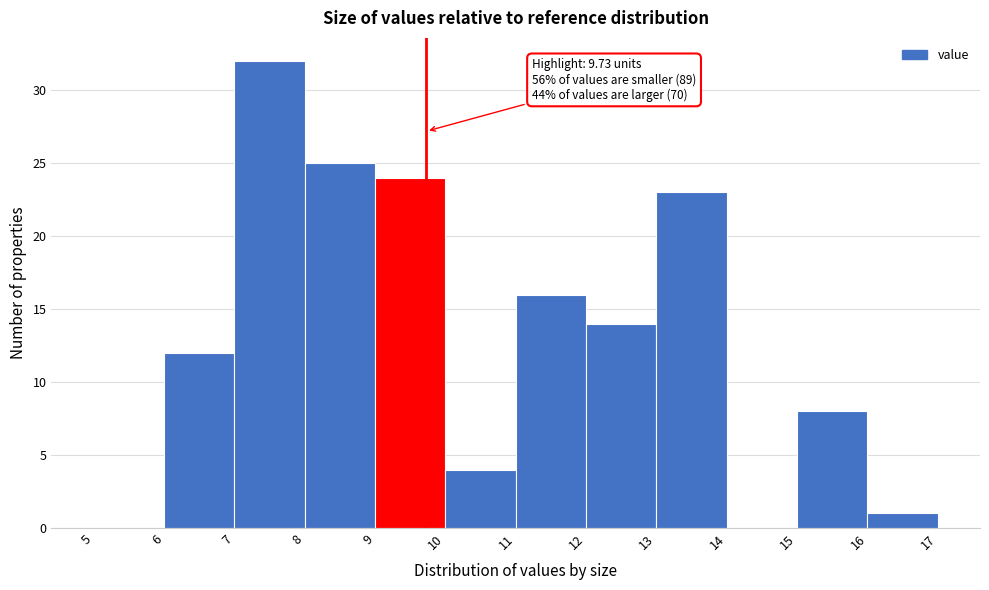

Which range on the x-axis has the tallest bar?

7 to 8